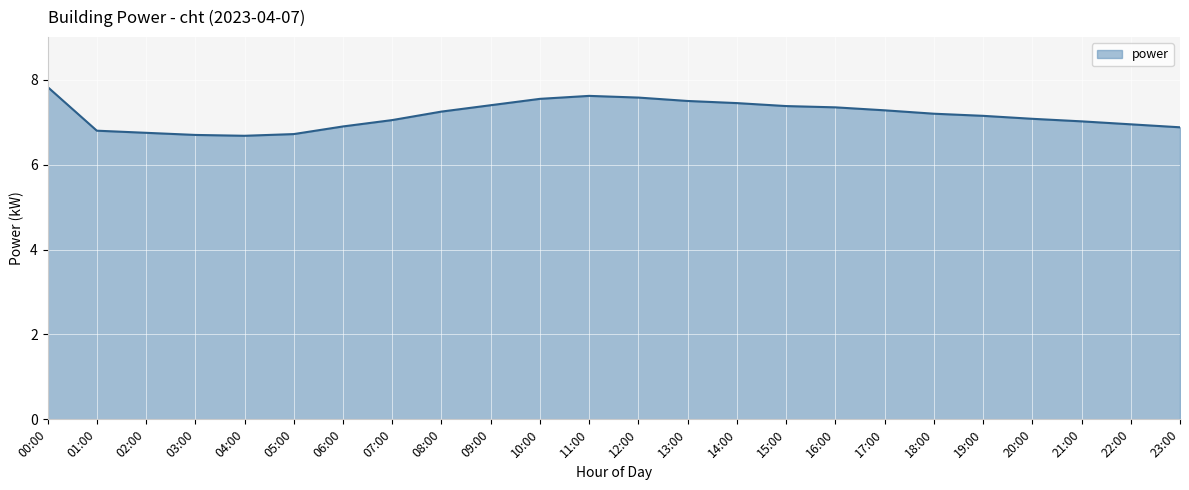

What is the difference between the values at 13:00 and 20:00?

0.4